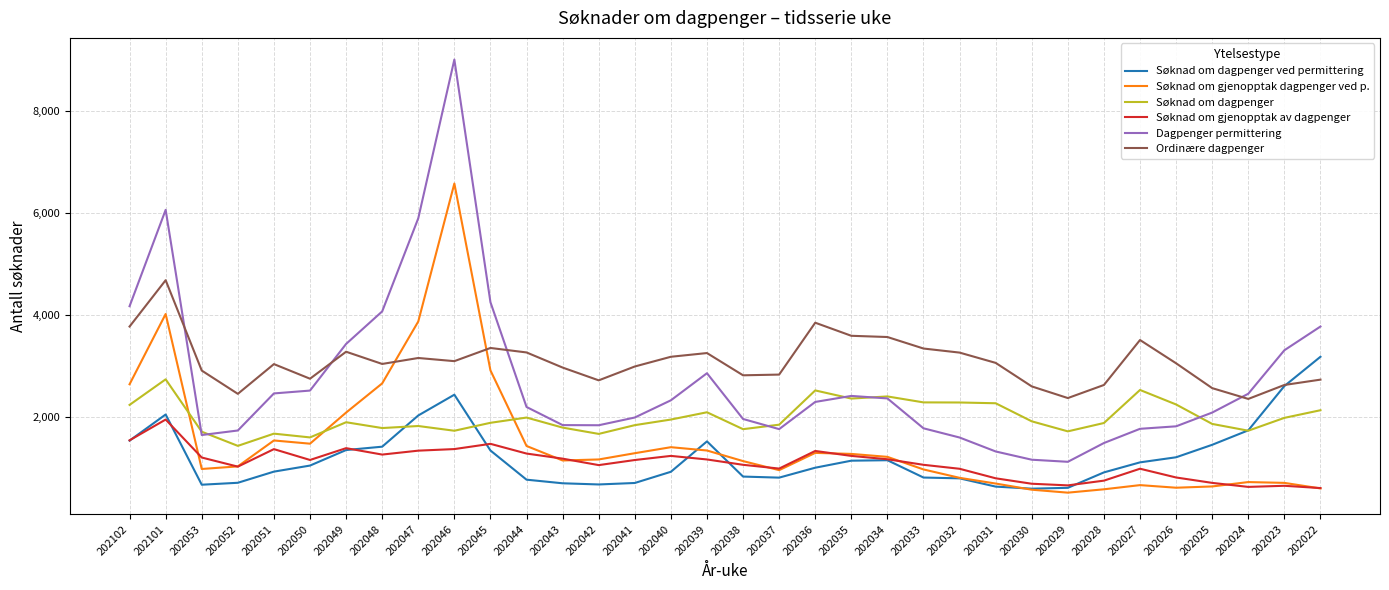

Rank the series at 202033 from highest to lowest value.

Ordinære dagpenger, Søknad om dagpenger, Dagpenger permittering, Søknad om gjenopptak av dagpenger, Søknad om gjenopptak dagpenger ved p., Søknad om dagpenger ved permittering